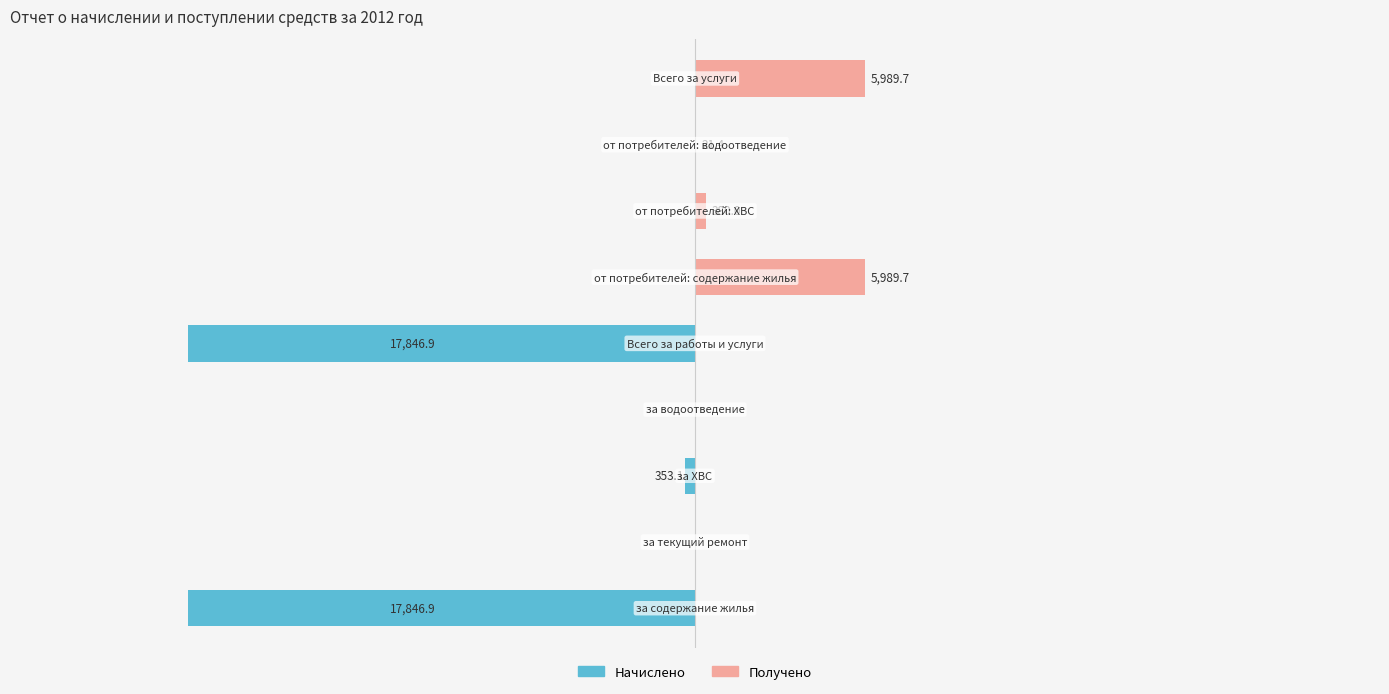

What is the difference between the second highest and second lowest values in the Получено series?

5989.7